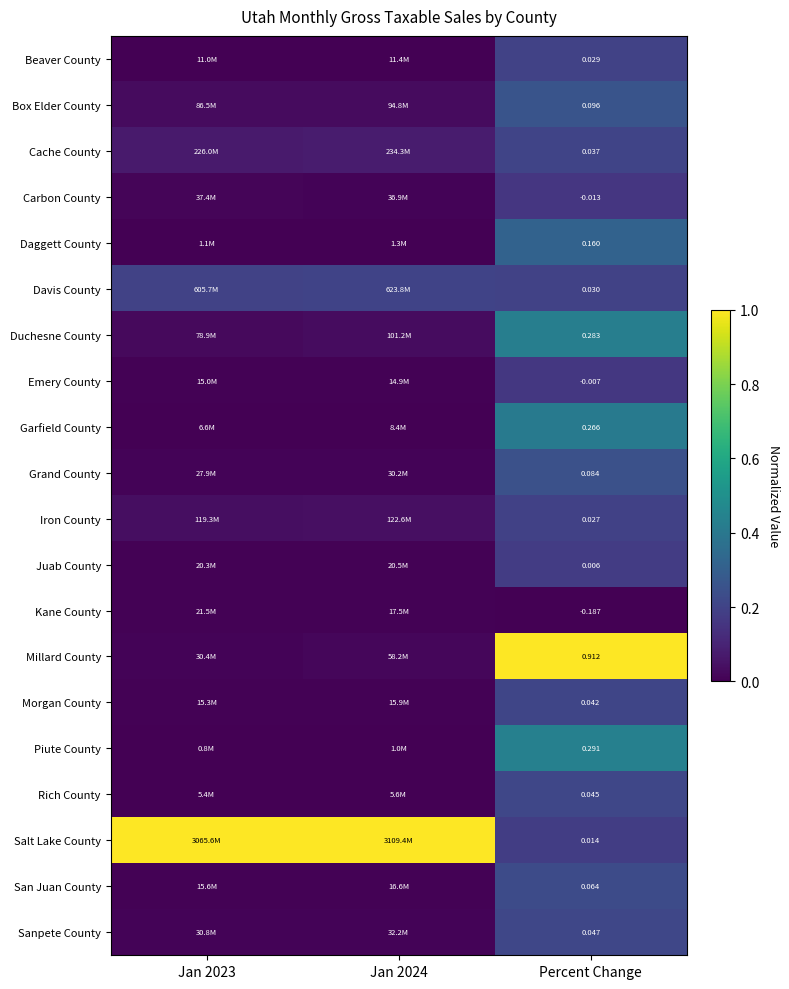

Rank the series at Percent Change from lowest to highest value.

Kane County, Carbon County, Emery County, Juab County, Salt Lake County, Iron County, Beaver County, Davis County, Cache County, Morgan County, Rich County, Sanpete County, San Juan County, Grand County, Box Elder County, Daggett County, Garfield County, Duchesne County, Piute County, Millard County